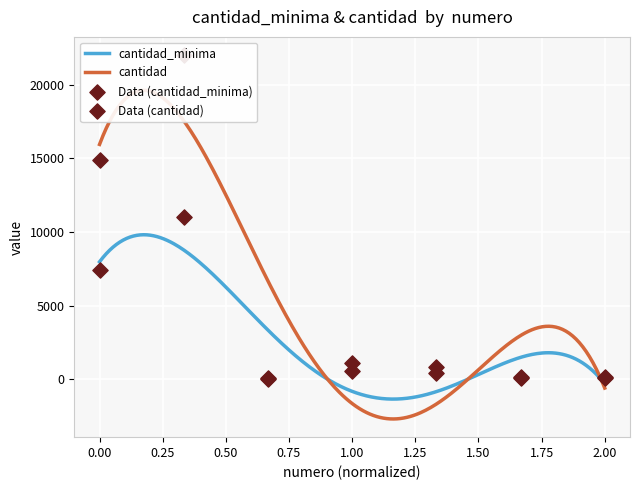

At how many categories does at least one series exceed 5433?

2